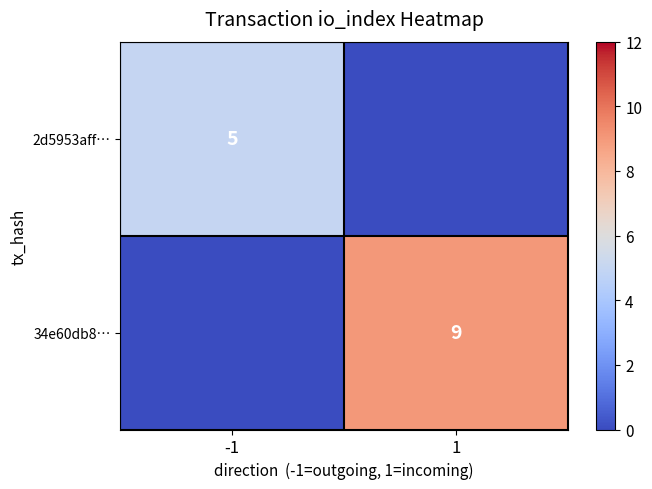

Count the 34e60db8… values in the range 0 to 9.

2